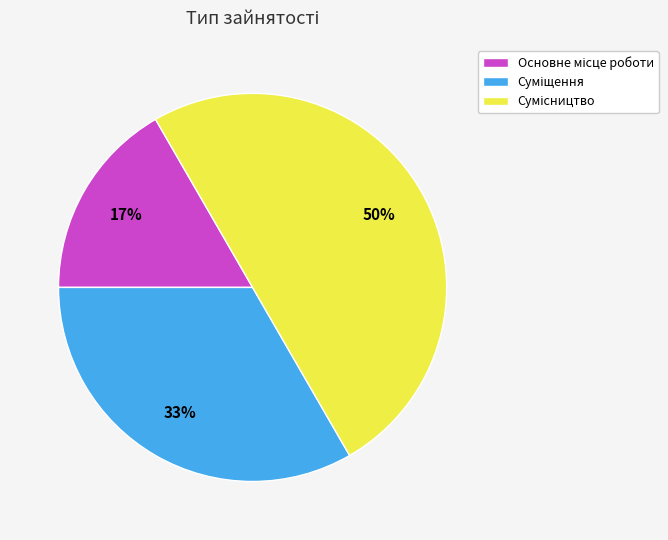

To the nearest percent, what is the difference between the largest and smallest slice percentages?

33%